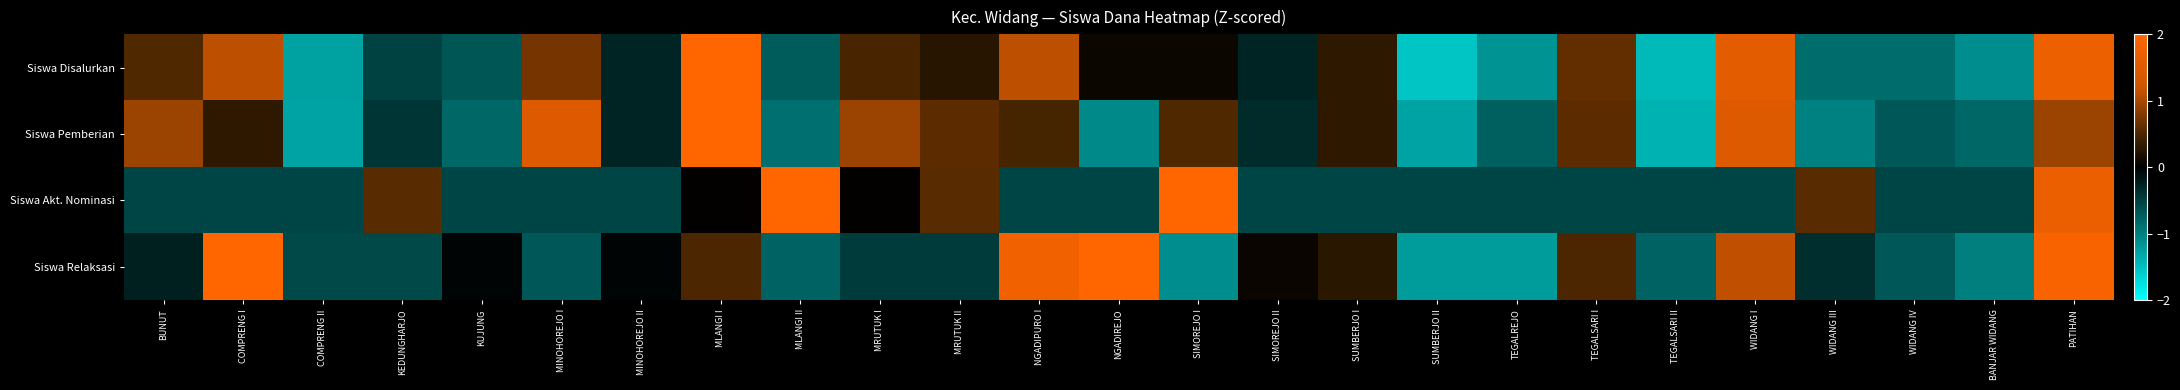

At which category is the sum across all series the highest?

PATIHAN